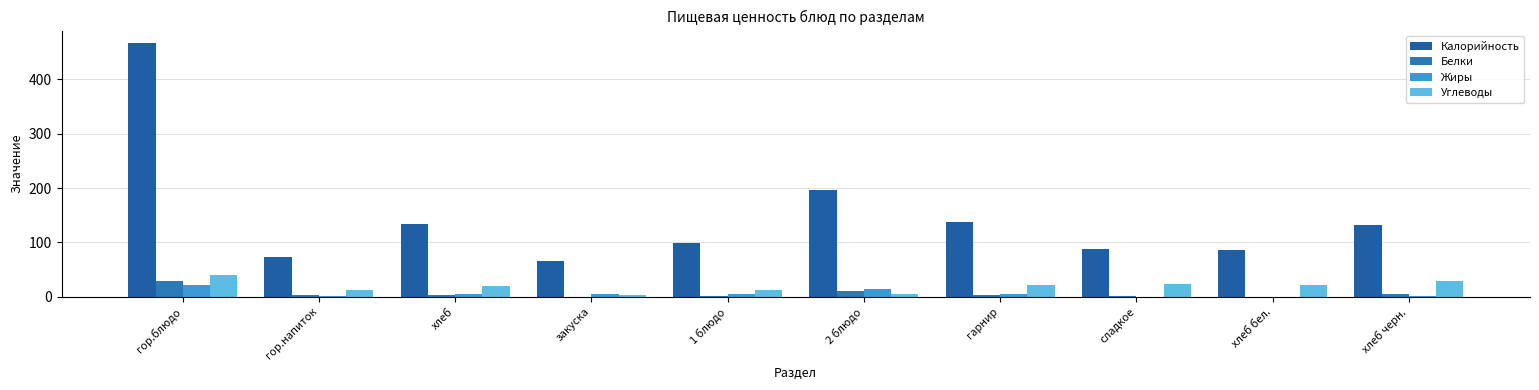

Which category has the lowest value in the Жиры series?

хлеб бел.